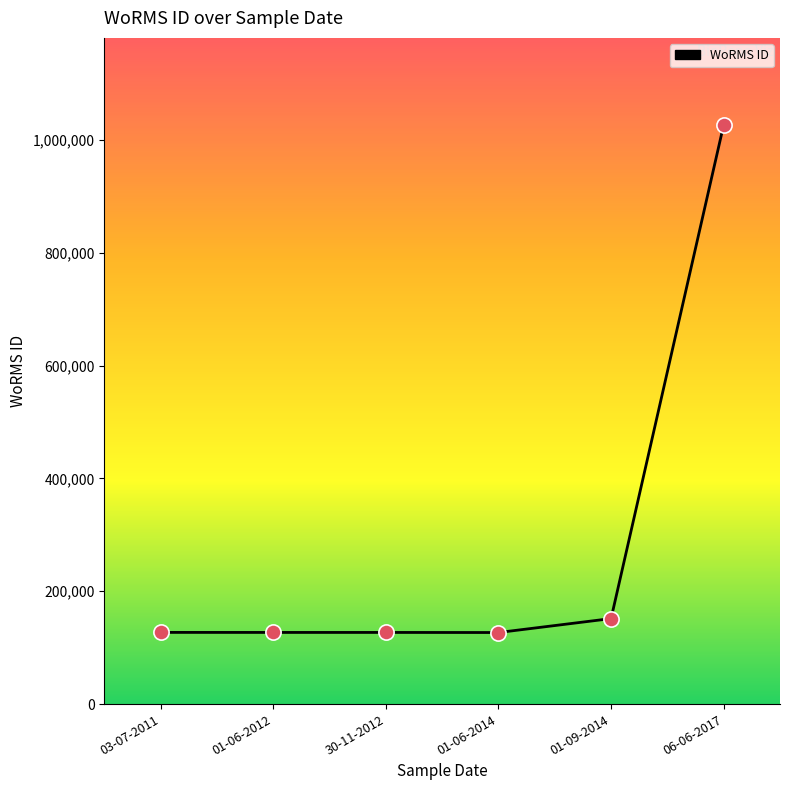

What is the change in value from 01-09-2014 to 06-06-2017?

+875072